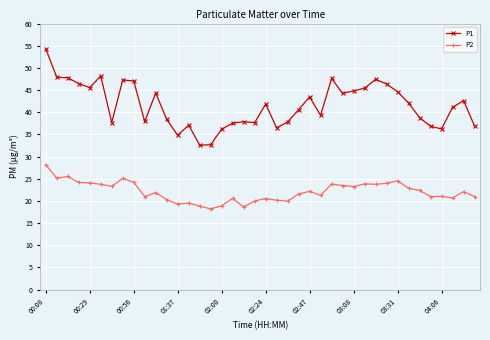

True or false: P2 and P1 cross at least once.

False